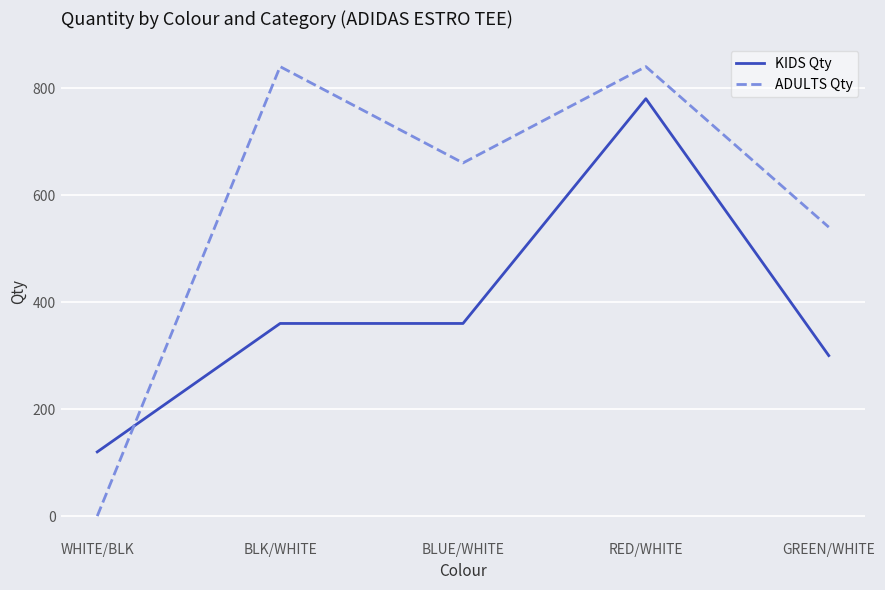

Count the ADULTS Qty values in the range 540 to 840.

4